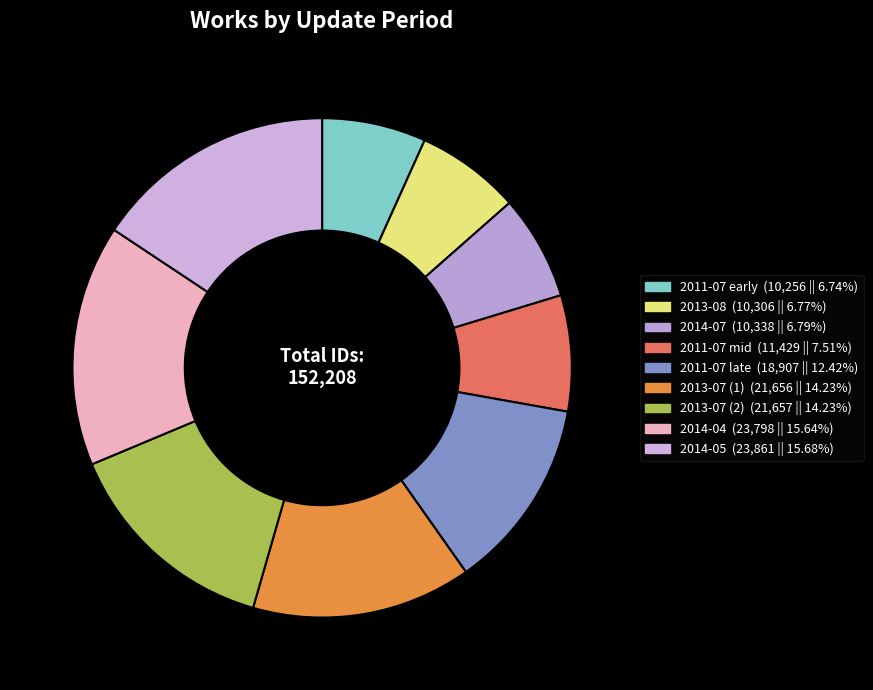

Is there any slice that represents more than half of the pie?

No